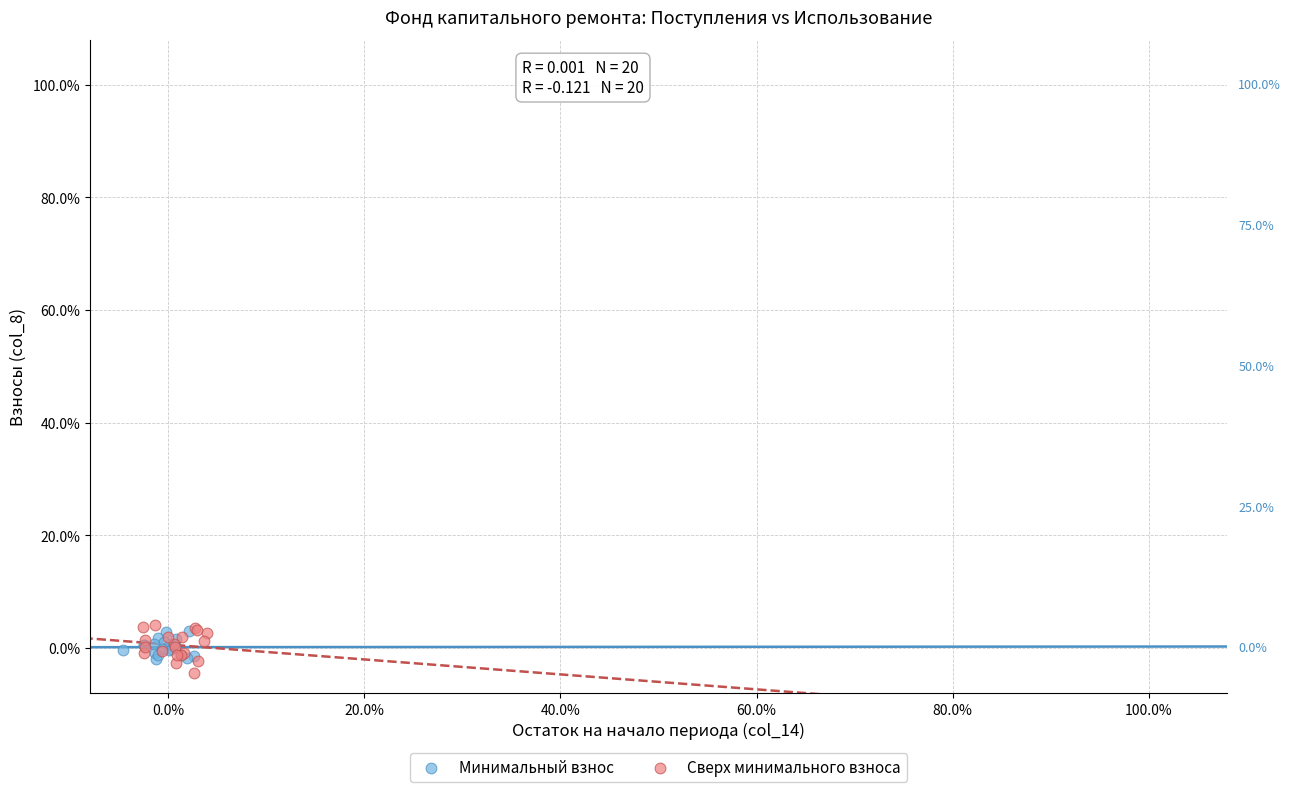

What are all the series names shown in the legend?

Минимальный взнос, Сверх минимального взноса